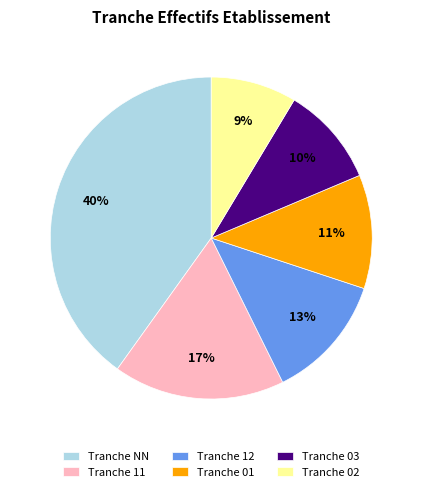

What percentage is the Tranche 12 slice, to the nearest percent?

13%